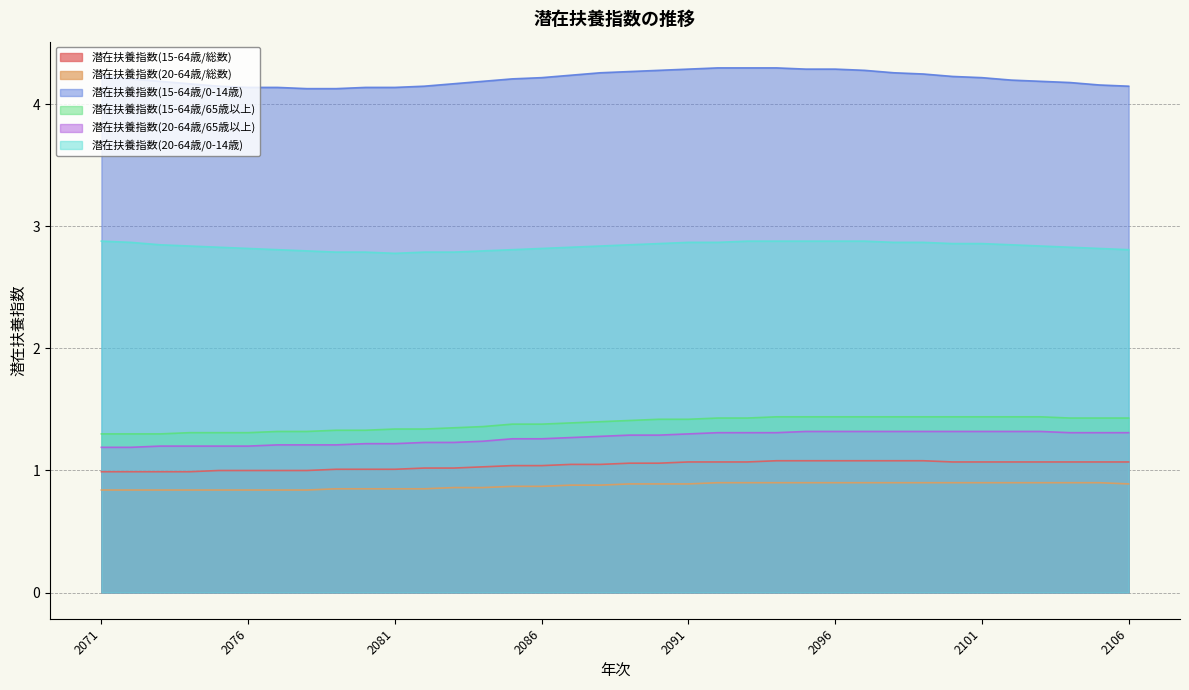

What is the total value across all series at 2081?

11.3